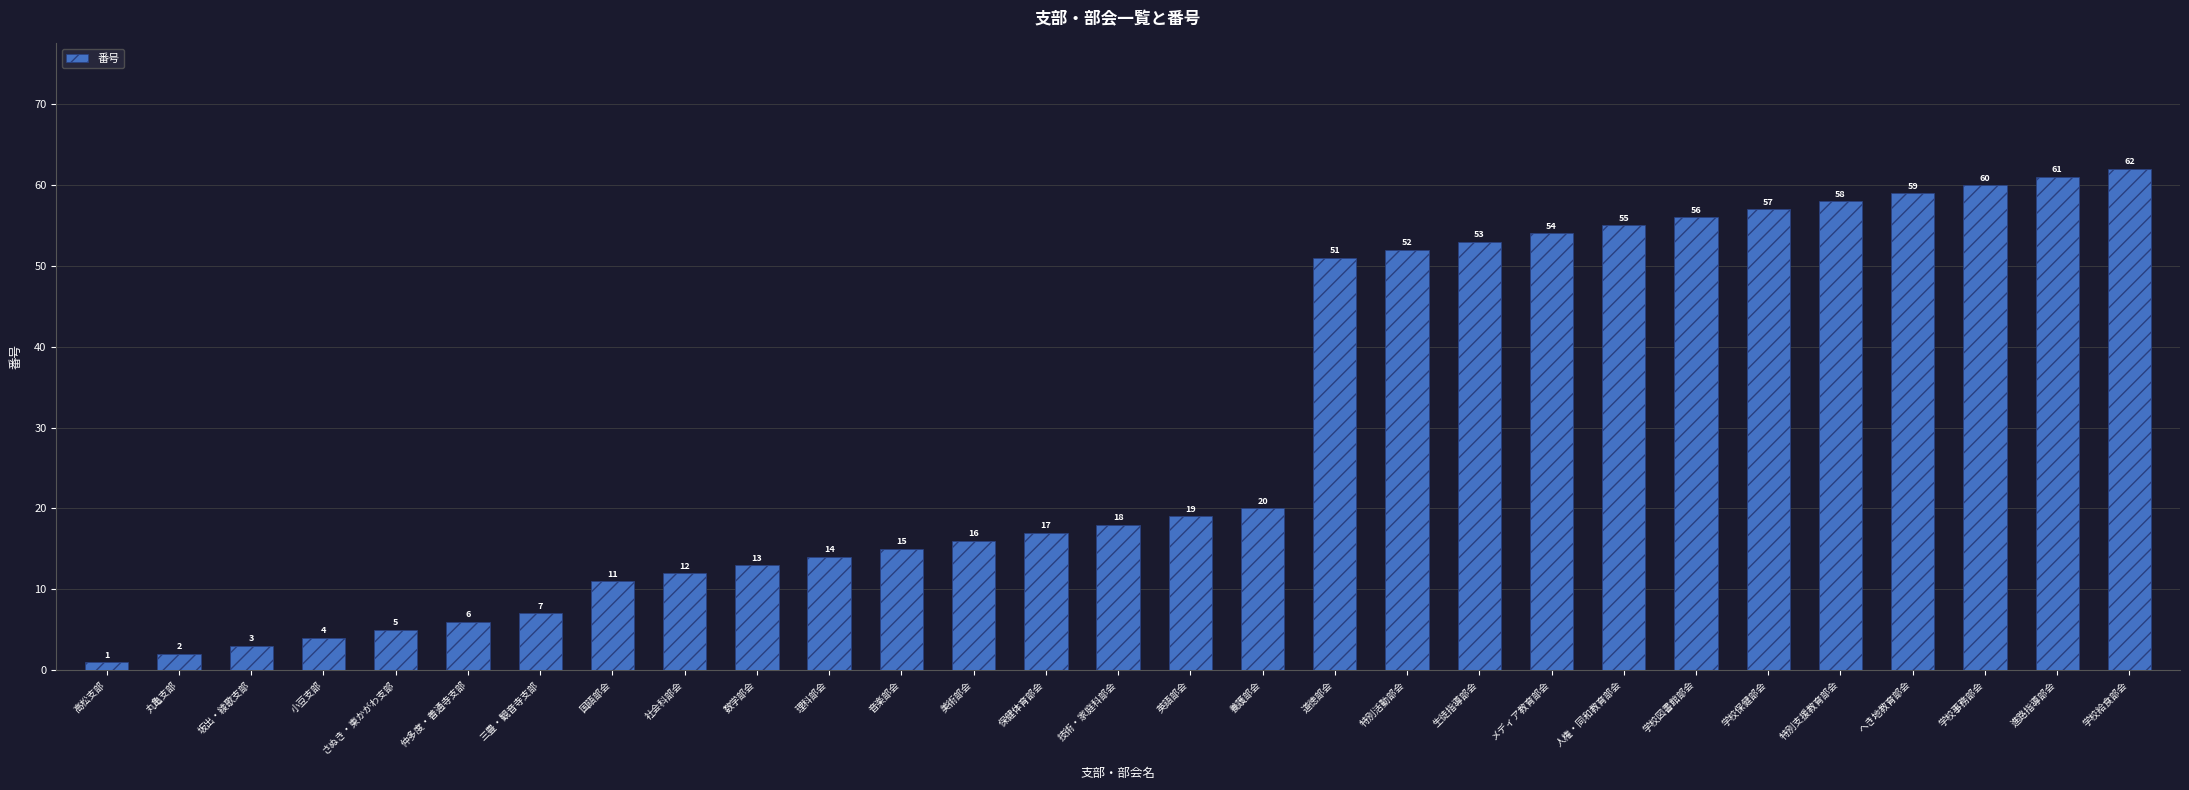

How many series are shown in this chart?

1